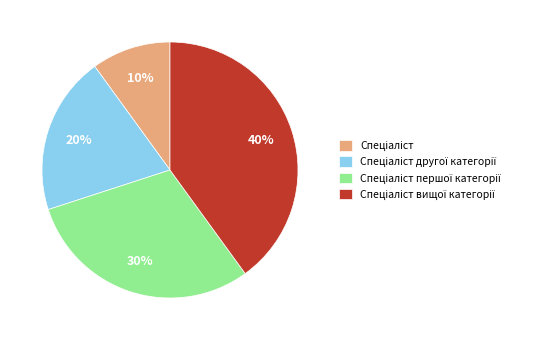

Is there a majority slice in this chart?

No